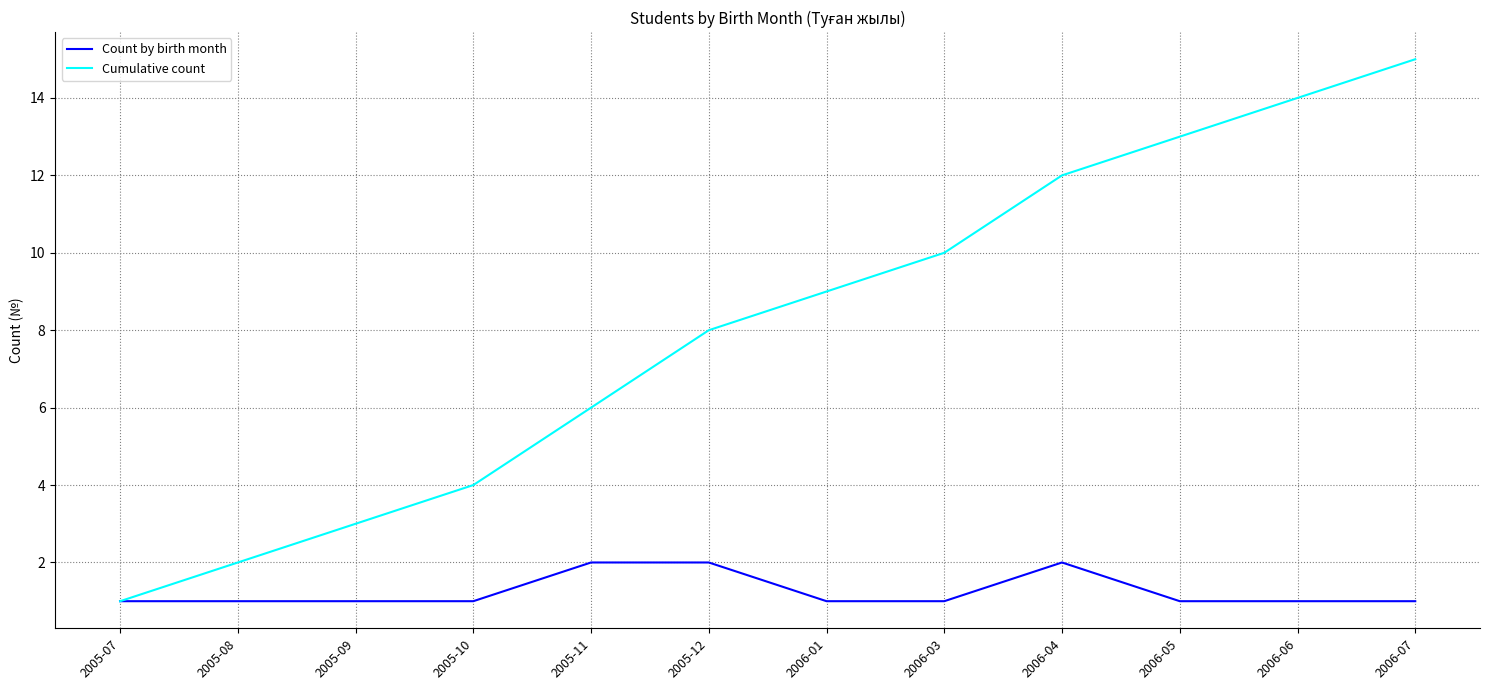

At which category is the sum across all series the highest?

2006-07